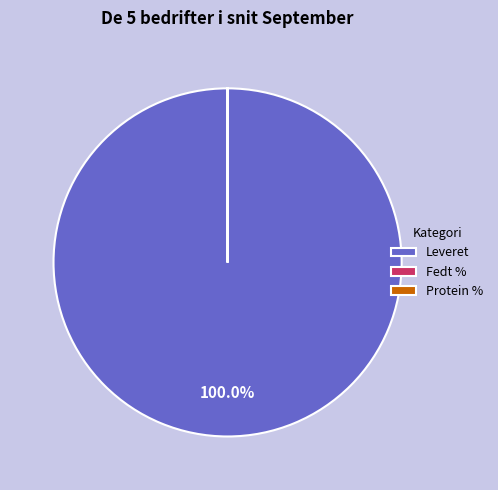

What is the largest slice in the pie chart?

Leveret